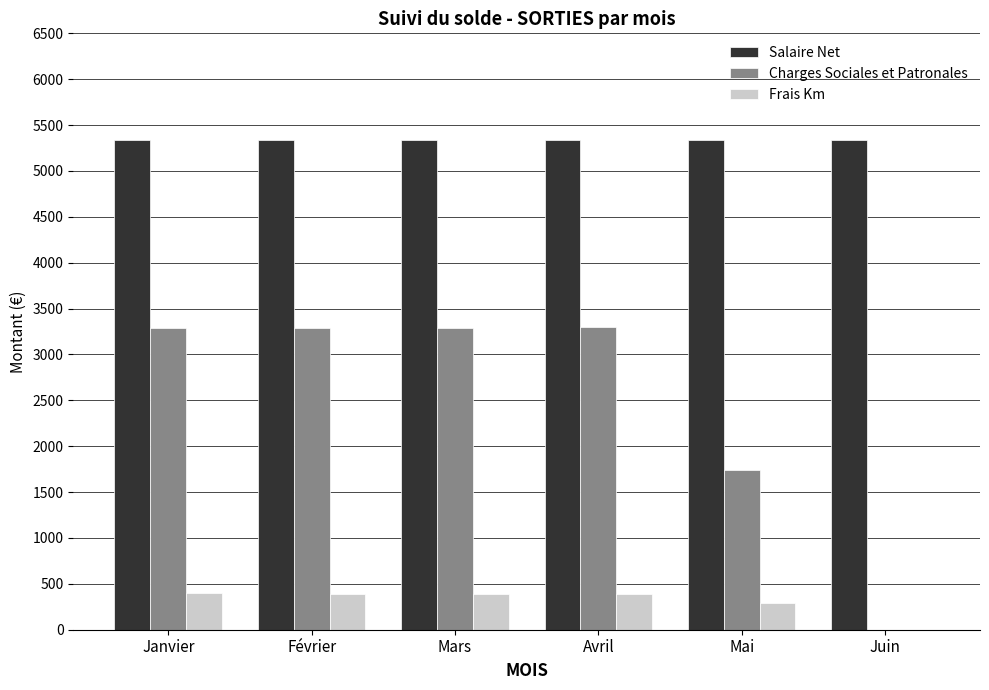

Does the chart contain stacked bars?

No